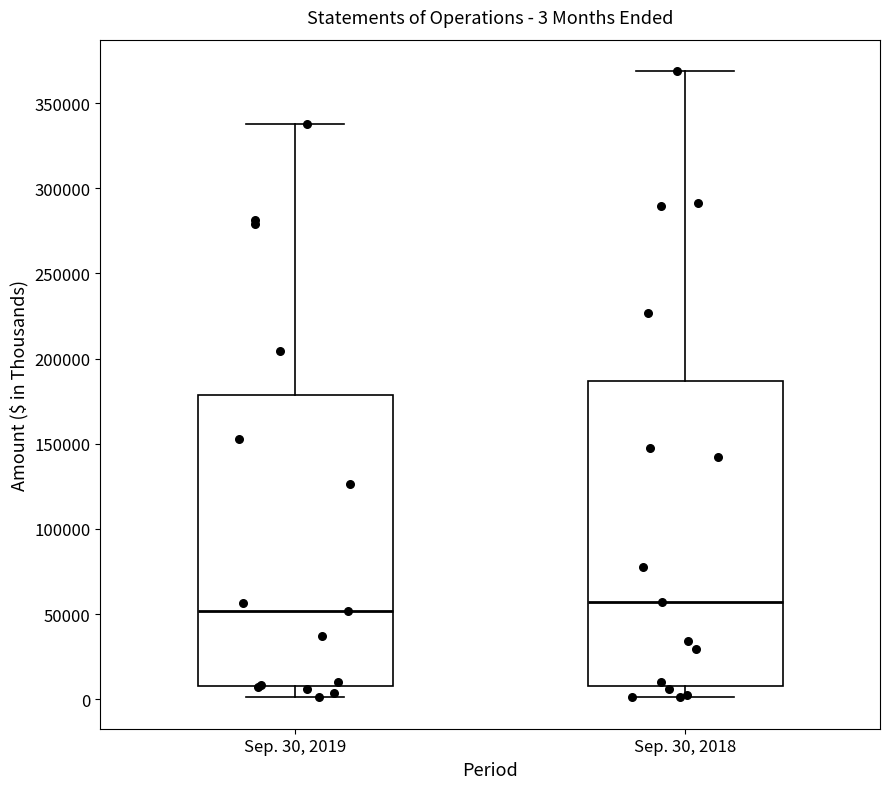

Which box is the tallest, from its lower edge to its upper edge?

Sep. 30, 2018